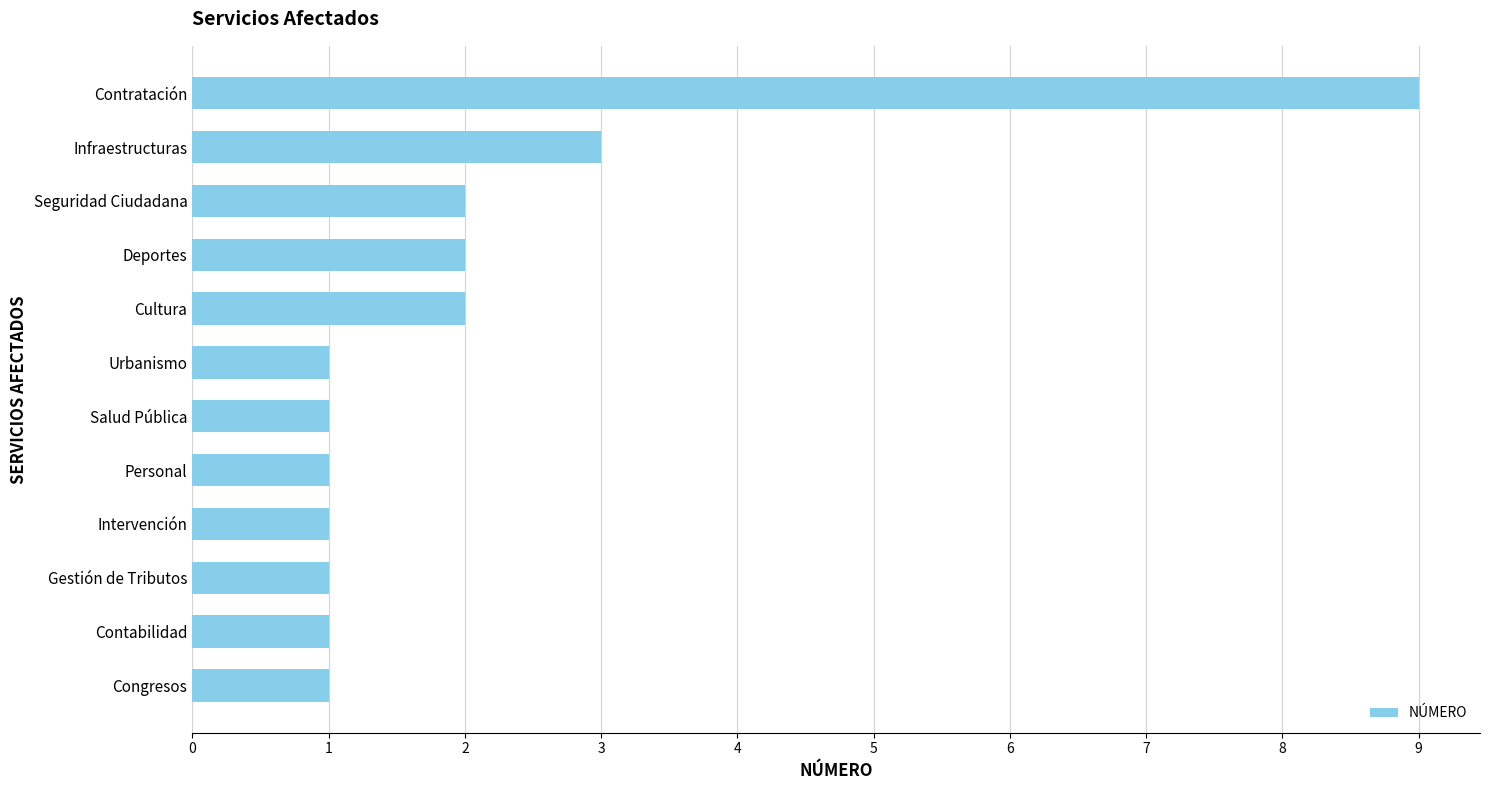

Is it true that the value at Intervención is 1?

True